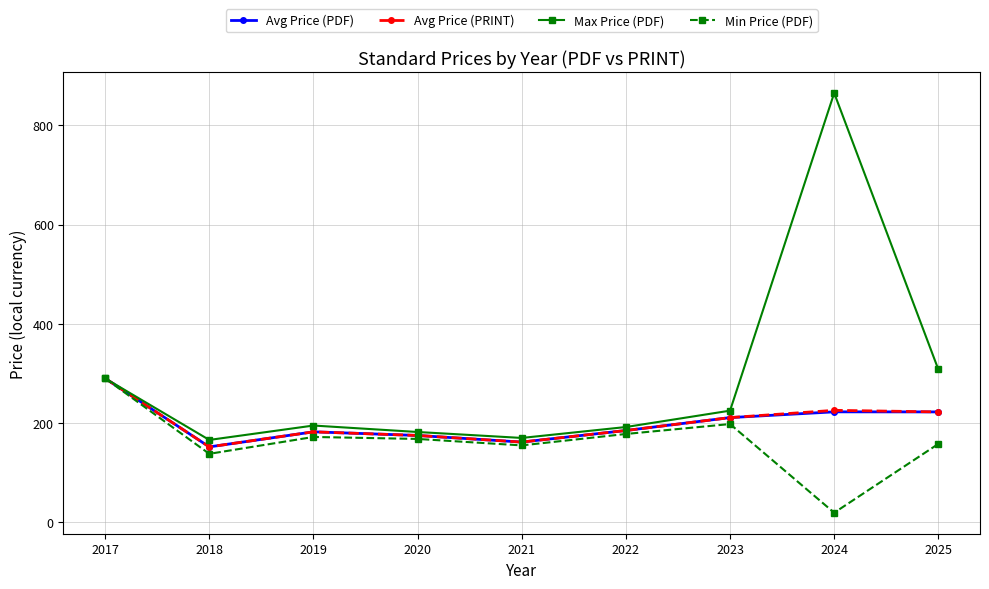

What is the total value across all series at 2020?

700.0